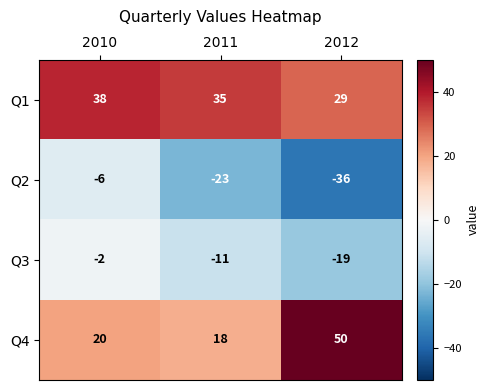

Reading left to right, extract all data points from this chart.

Q1: 2010=38	2011=35	2012=29
Q2: 2010=-6	2011=-23	2012=-36
Q3: 2010=-2	2011=-11	2012=-19
Q4: 2010=20	2011=18	2012=50